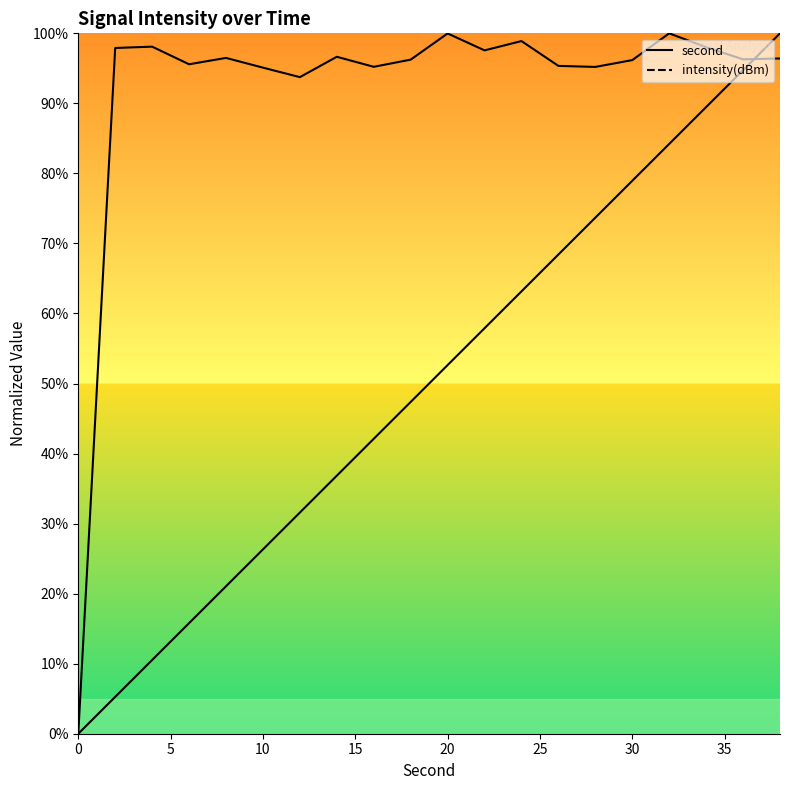

How many positive values does the intensity(dBm) series have?

19